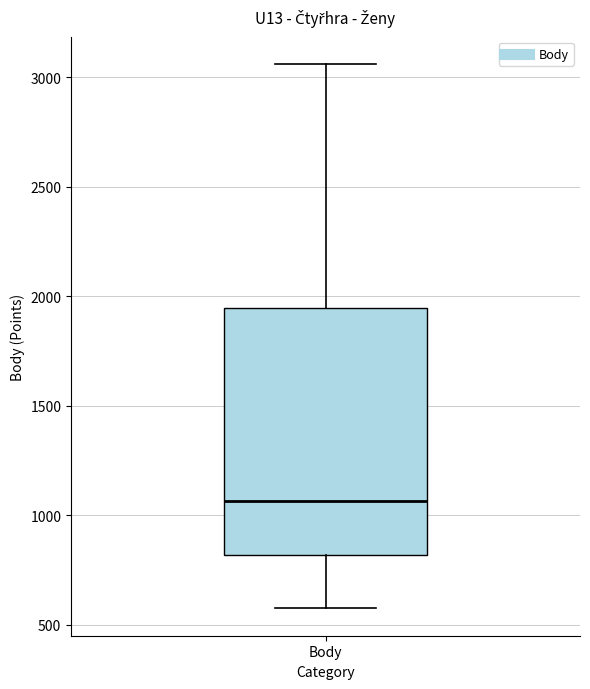

Where is the lower edge of the box for Body on the y-axis? The values are not printed on the chart, so give them approximately, as read against the axis.

800